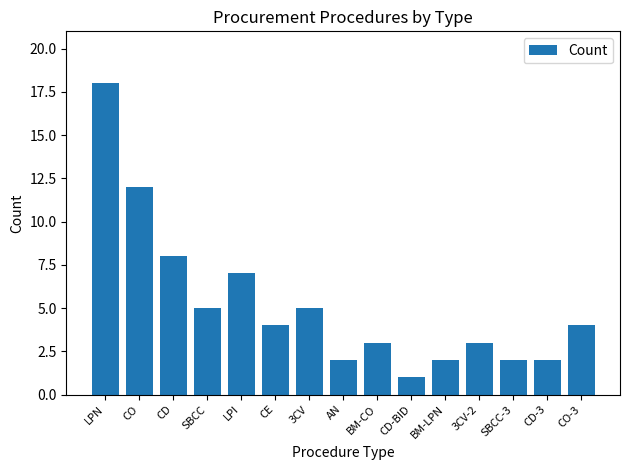

Read the value at CO.

12